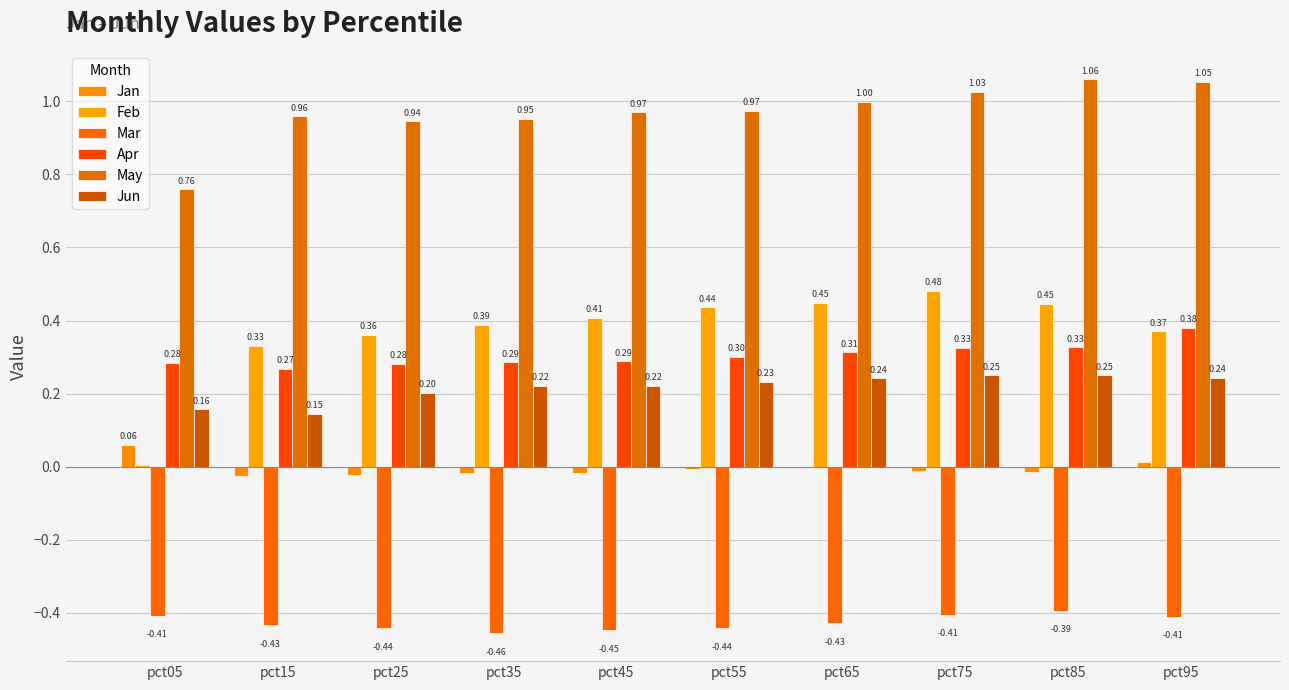

Does the chart contain stacked bars?

No